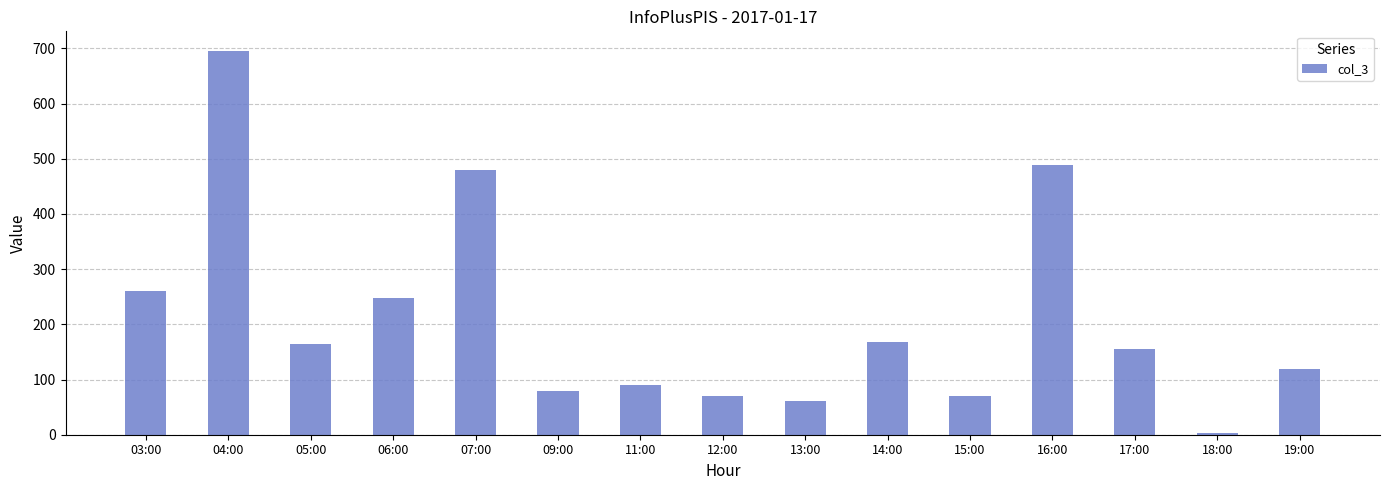

The chart shows a value of 68 at 03:00. True or false?

False